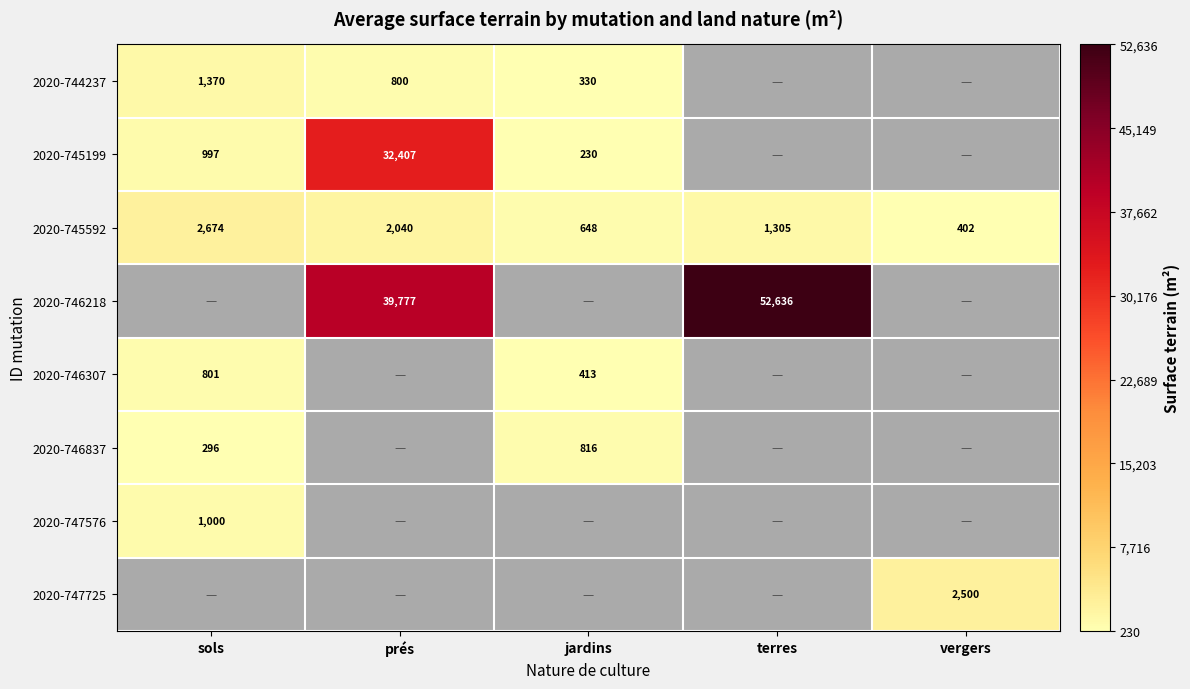

True or false: 2020-745592 has a value of 2040 at prés.

True